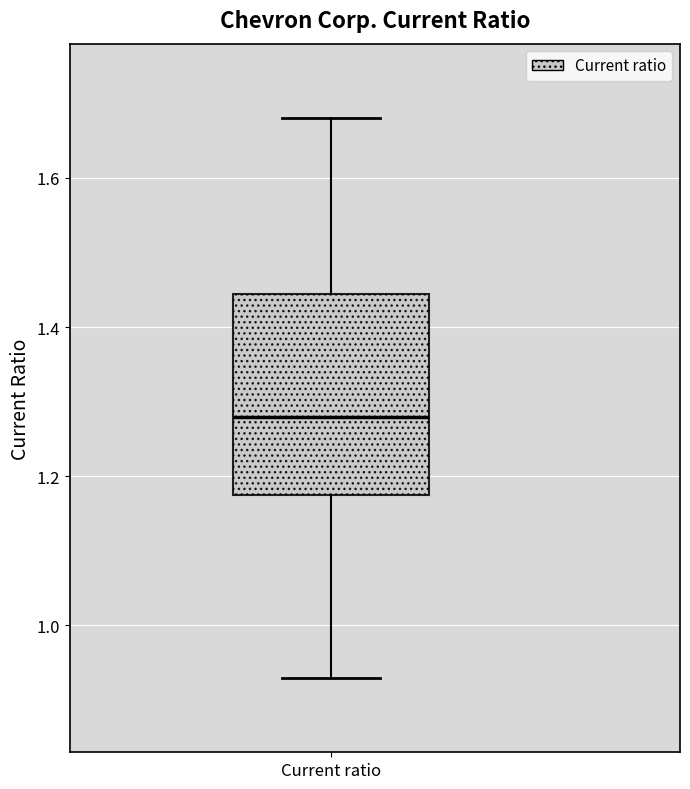

Read this box plot against the y-axis: the position of the median line, the range covered by the box, and the ends of both whiskers. The values are not printed on the chart, so give them approximately, as read against the axis.

median 1.28, box 1.18 to 1.44, whiskers 0.94 to 1.68